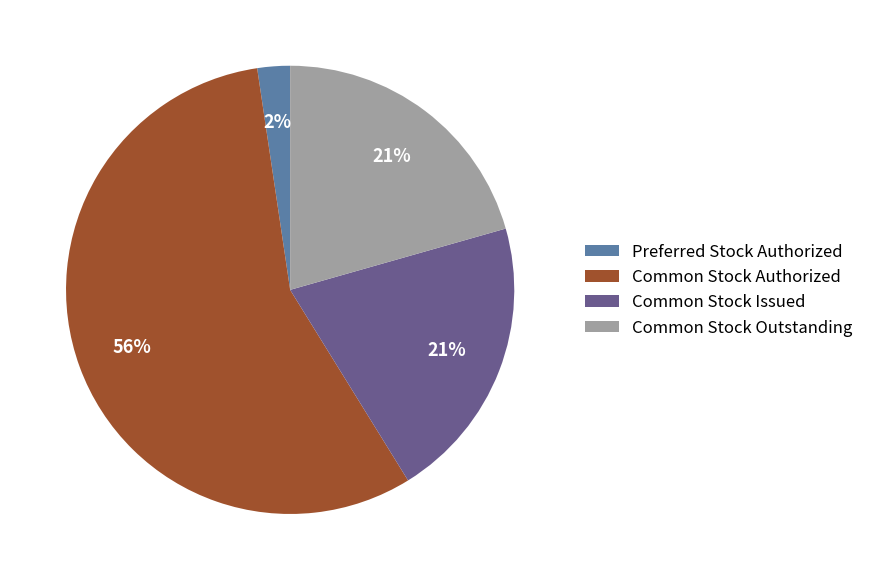

Do Common Stock Issued and Common Stock Authorized together represent more than half of the pie?

Yes